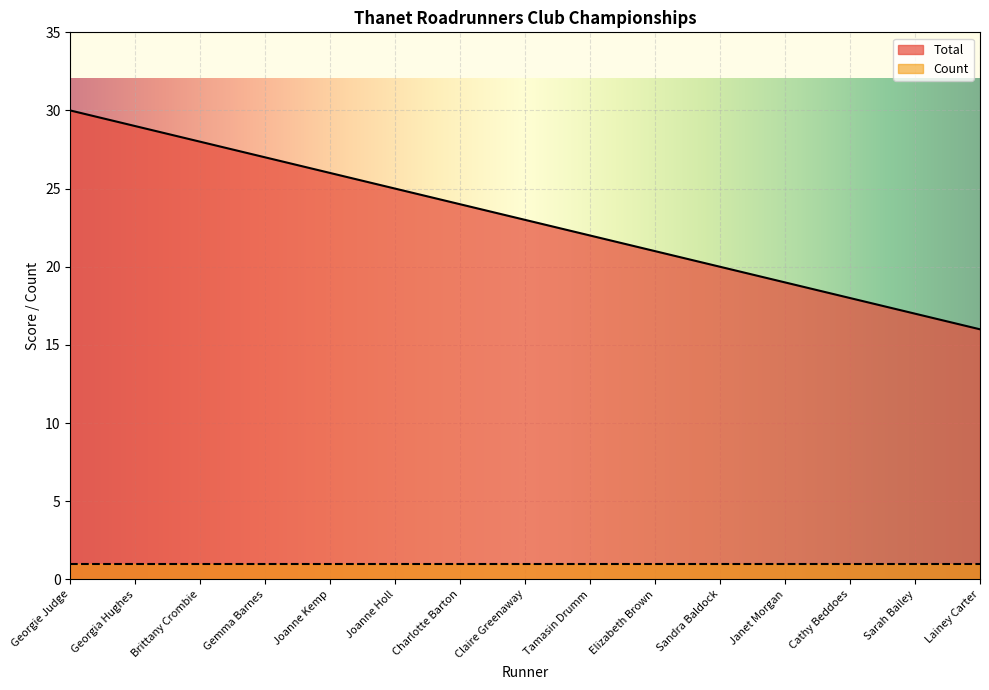

Which category has the lowest value across all series?

Lainey Carter